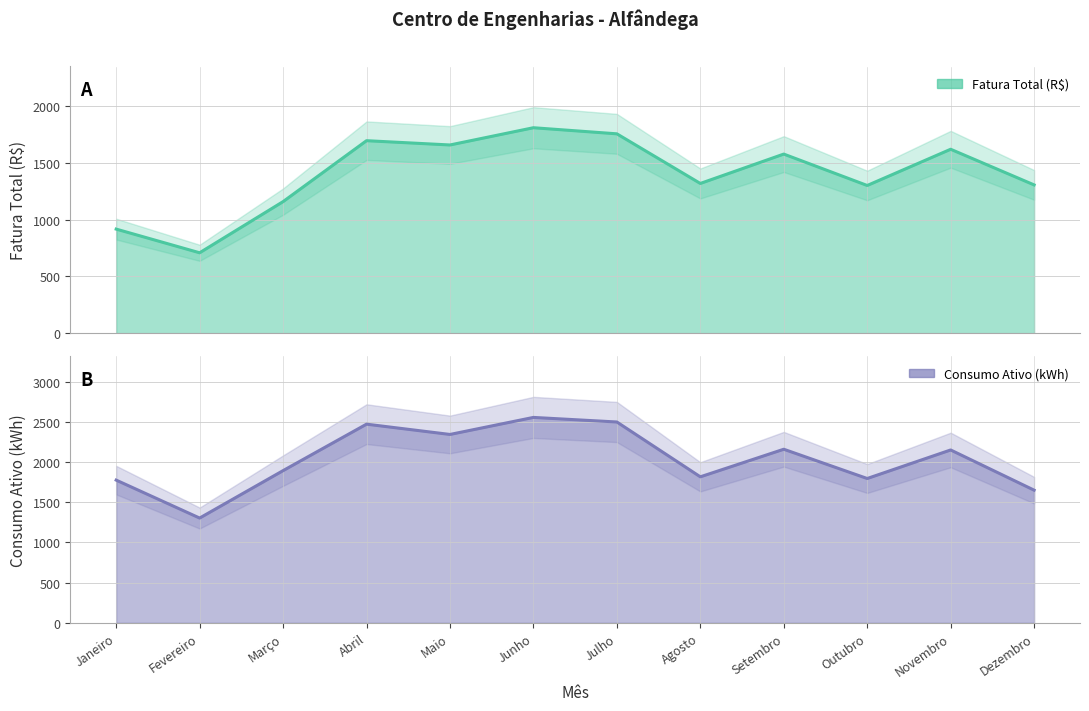

Rank the series by their maximum value, from lowest to highest.

Fatura Total (R$), Consumo Ativo (kWh)